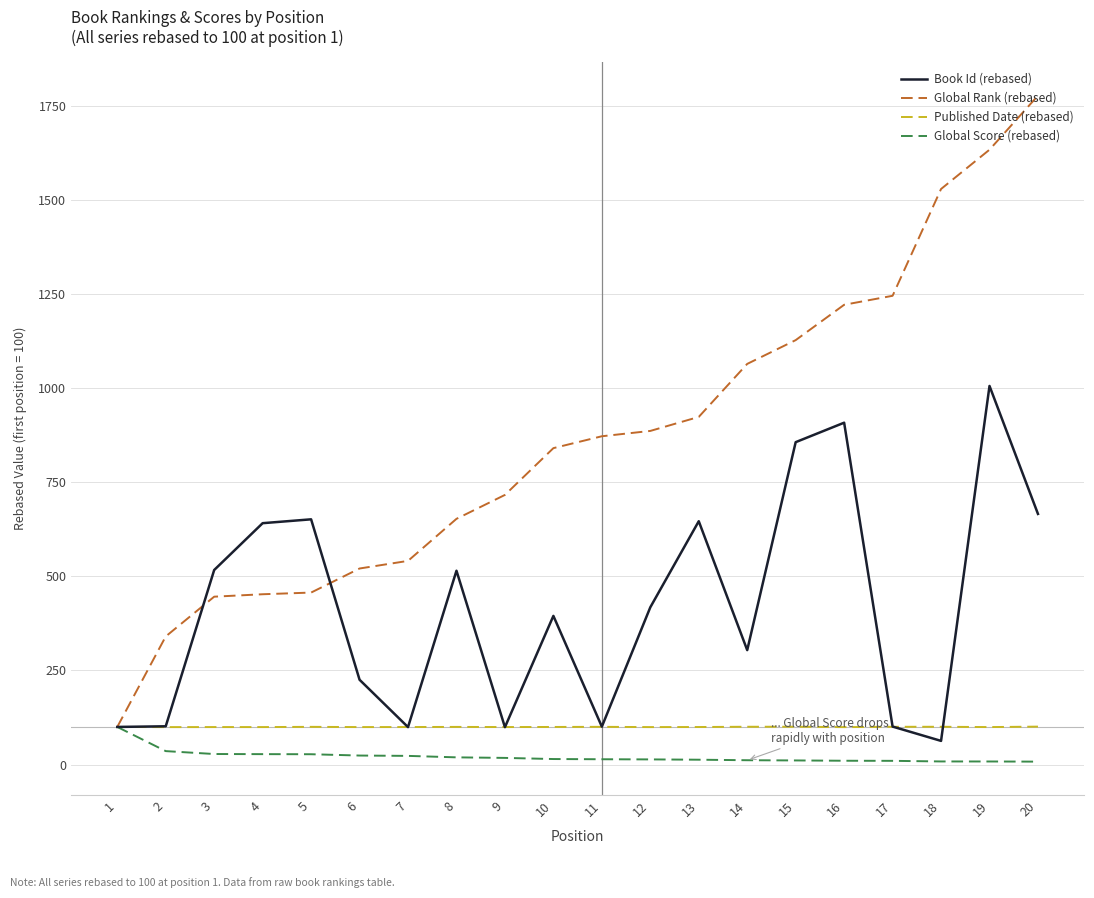

Does the chart have visible grid lines?

Yes